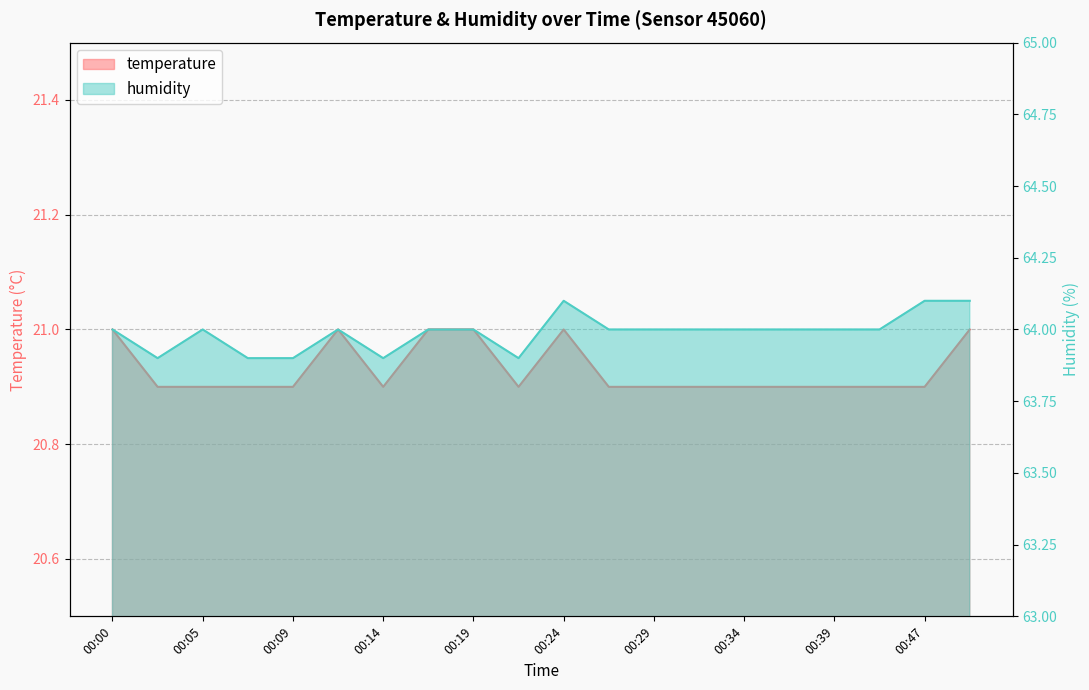

Is the value of humidity at 00:26 greater than the value of temperature at 00:34?

Yes